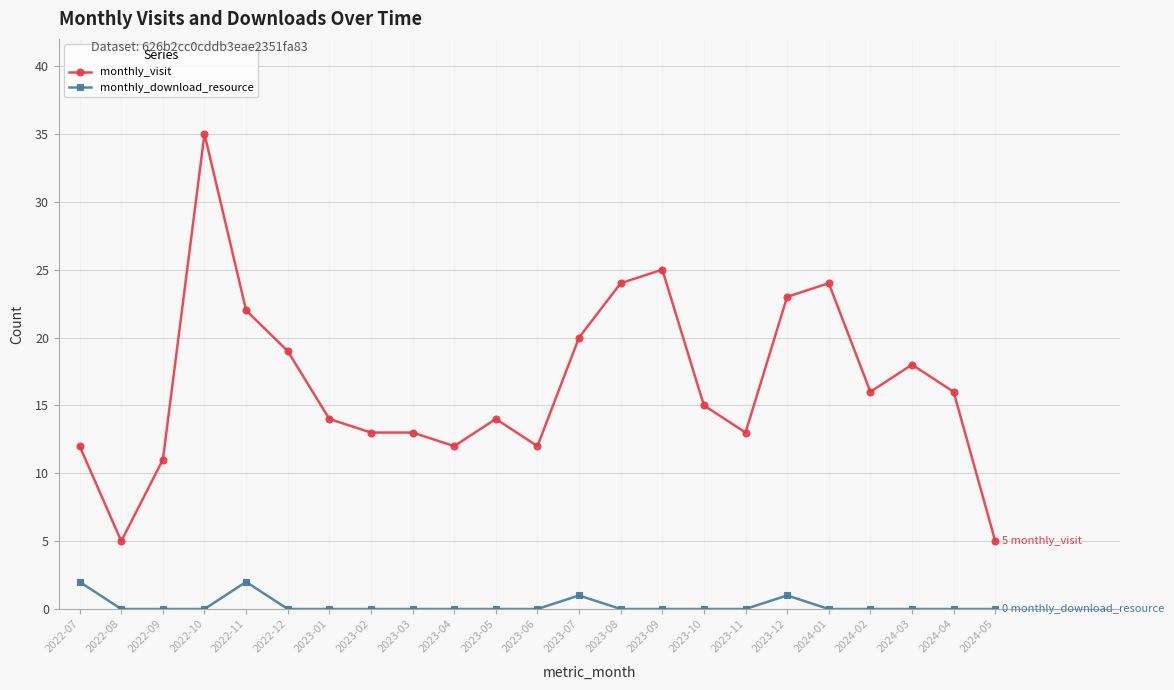

Which series has the largest range (max minus min)?

monthly_visit